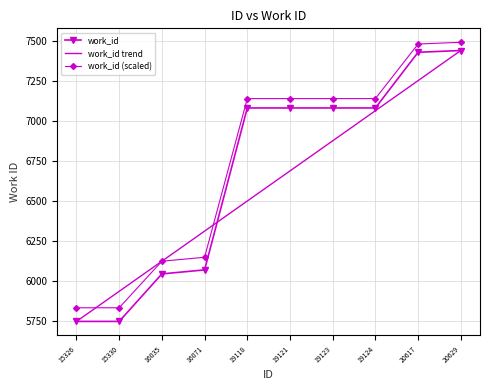

List the series in order of their overall mean, lowest first.

work_id trend, work_id, work_id (scaled)